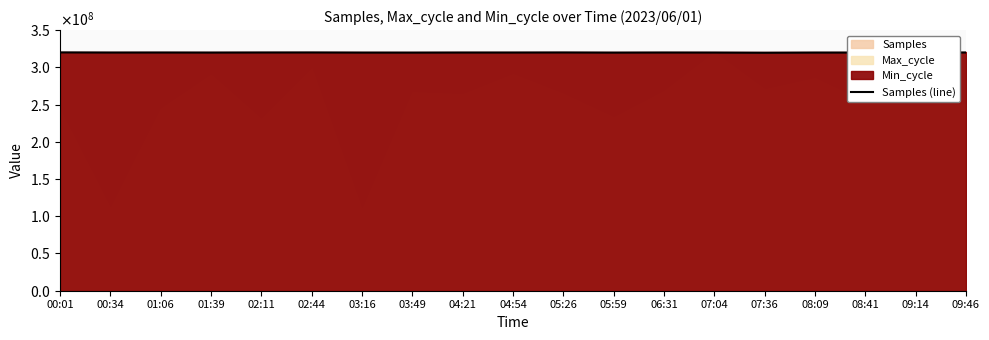

What is the label of the 5th point from the left?

02:11